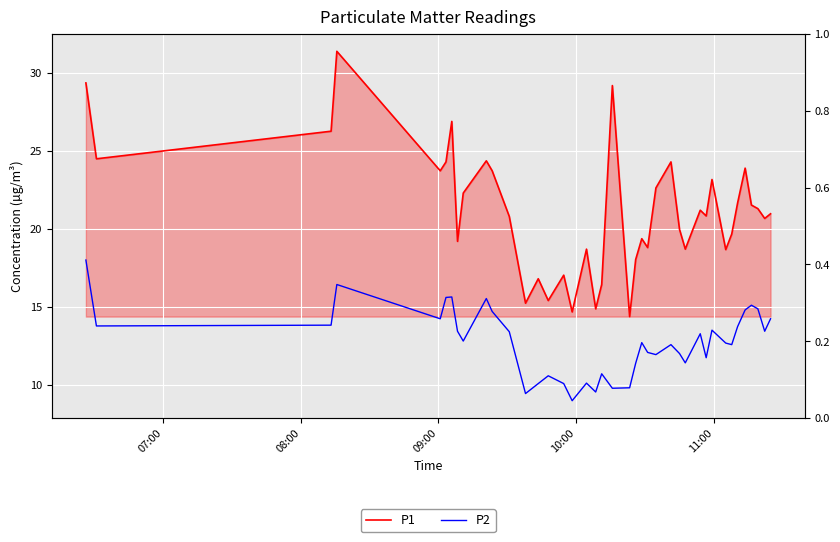

How many values in the P2 series exceed 12?

25